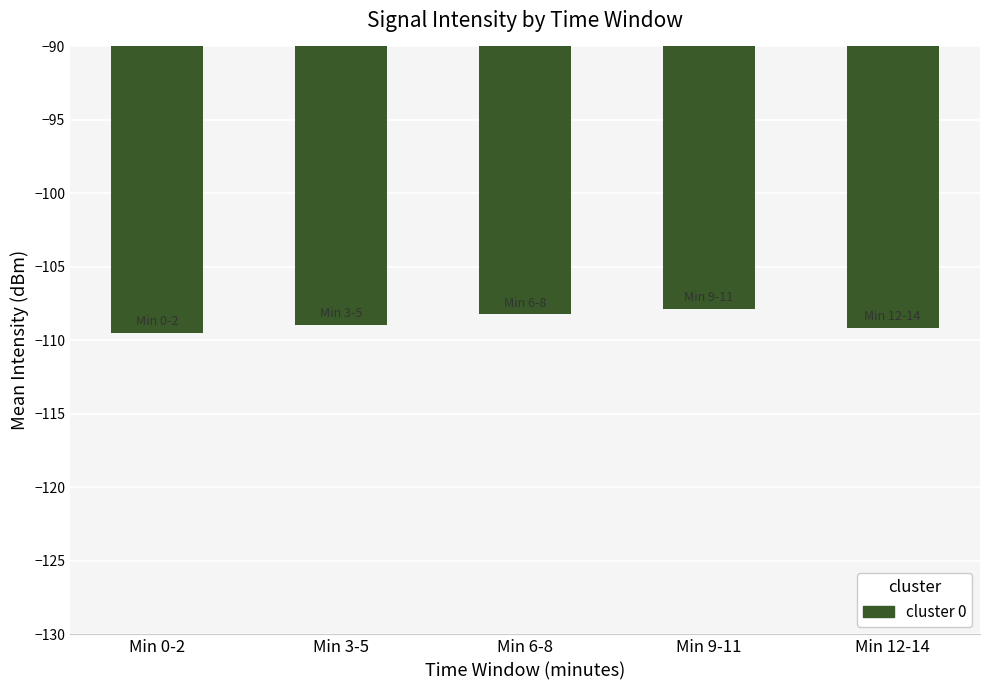

What position from the left is Min 0-2?

1